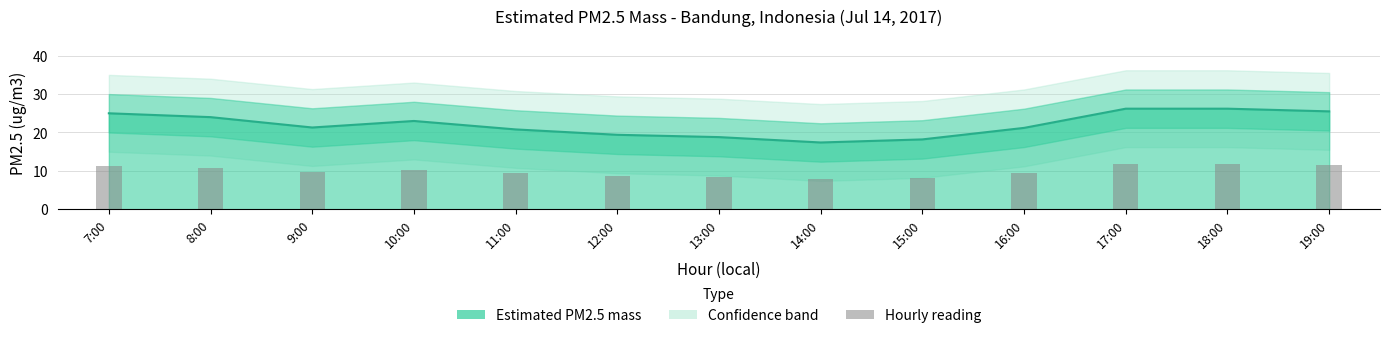

Between 11:00 and 19:00, which is larger?

19:00